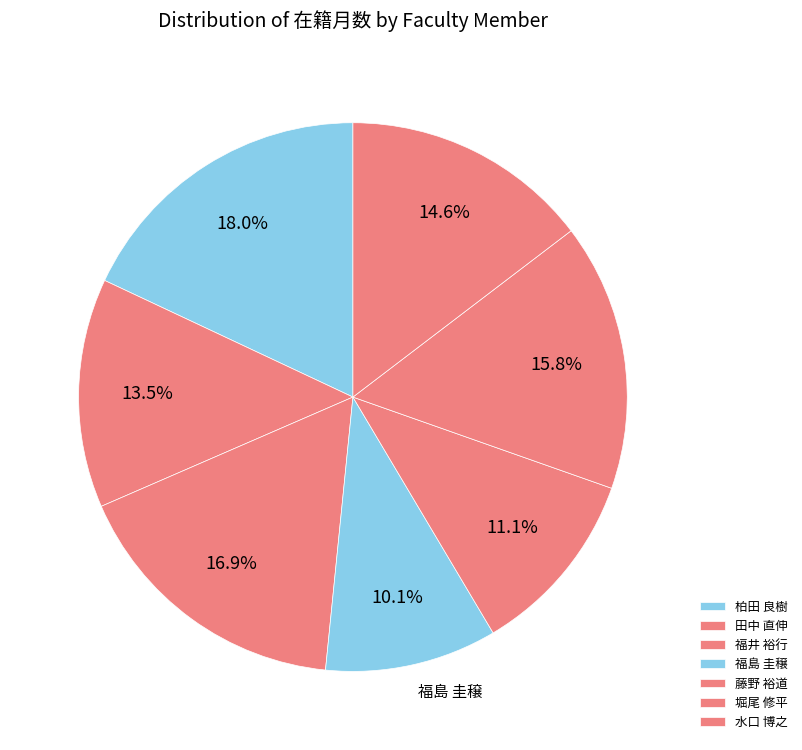

Which has a higher value, 柏田 良樹 or 堀尾 修平?

柏田 良樹